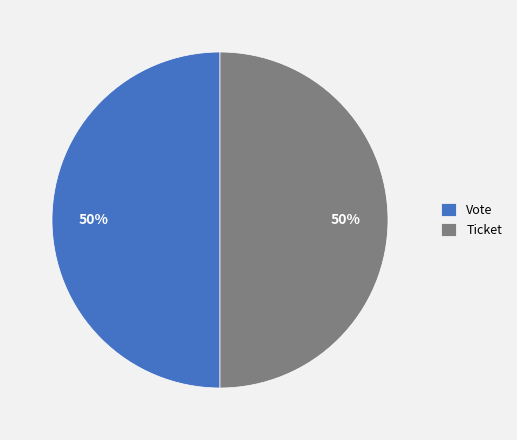

To the nearest percent, what is the combined percentage of Vote and Ticket?

100%